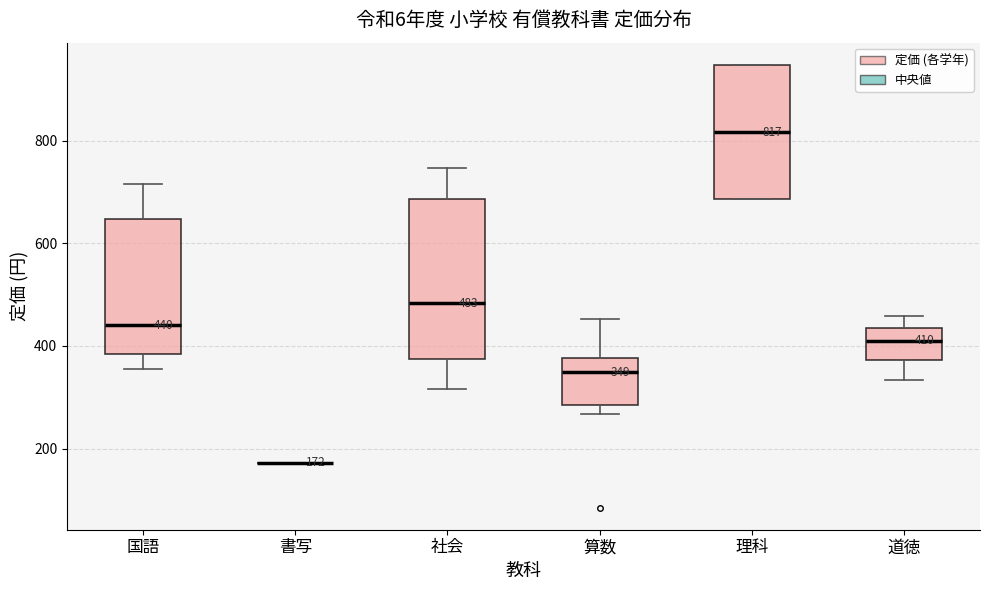

Which box is the tallest, from its lower edge to its upper edge?

社会